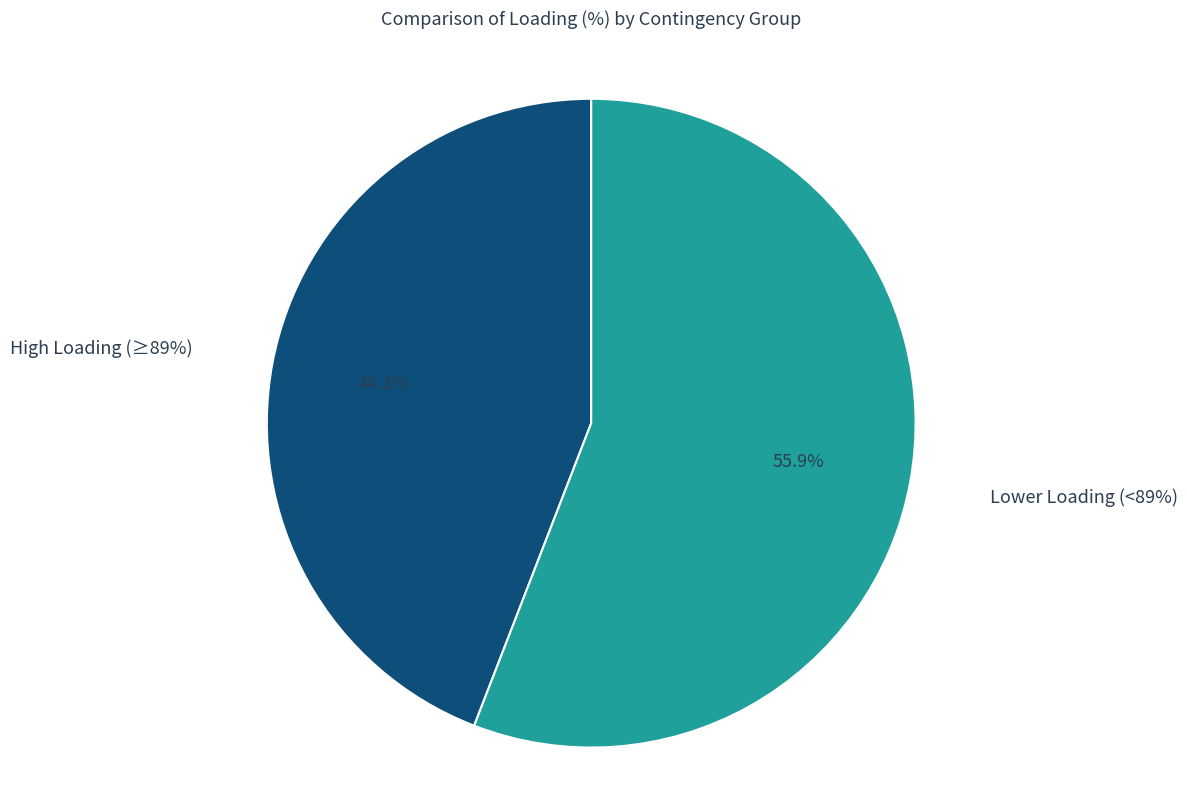

Is MK_GR_CO_00002 the majority of the pie?

No